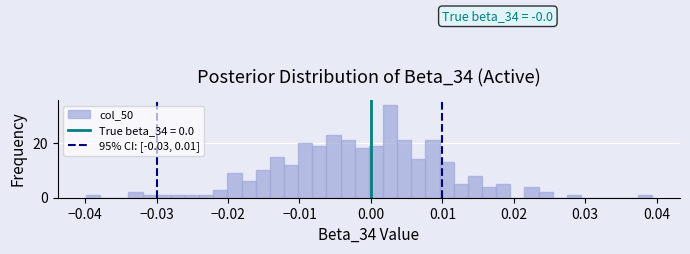

Read against the x-axis, roughly where is the centre of the tallest bar?

0.003